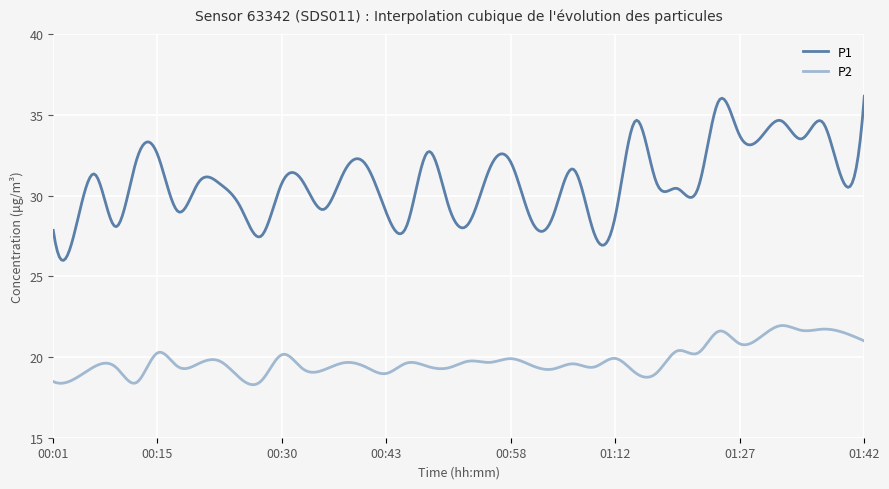

True or false: P1 and P2 intersect in this chart.

False